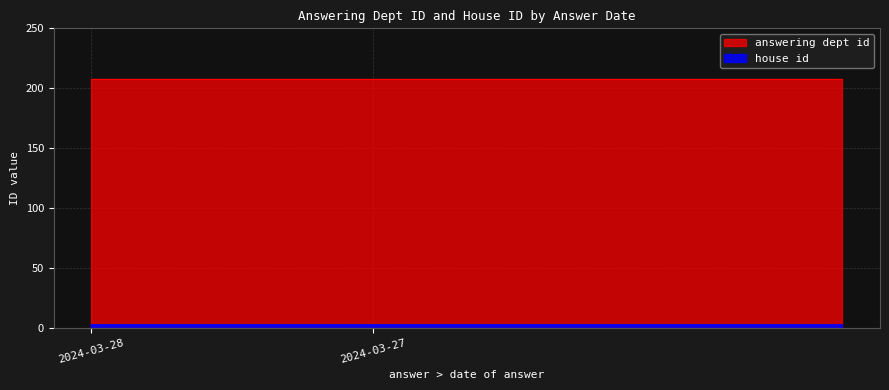

Is the value of house id at 2024-03-28 greater than the value of answering dept id at 2024-03-28?

No